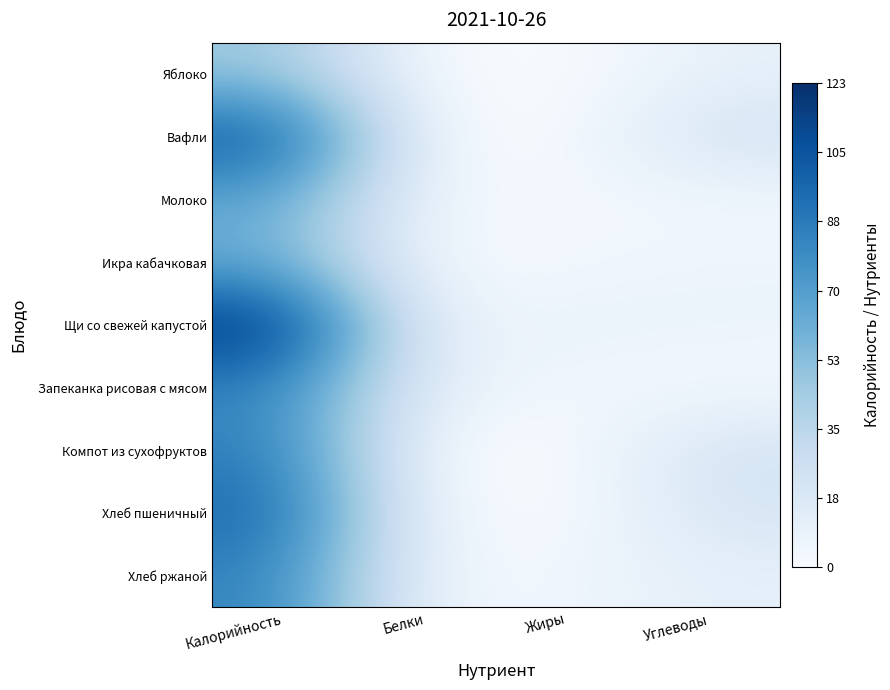

What is the spread (max minus min) of values at Белки?

10.0